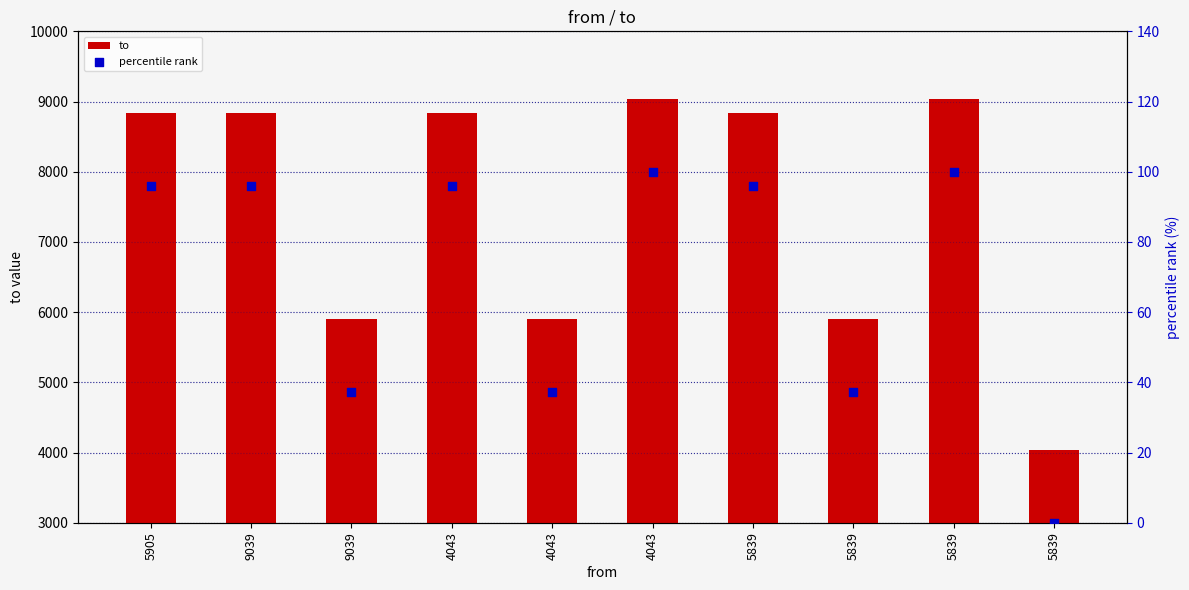

Which series reaches the minimum Y coordinate?

percentile rank